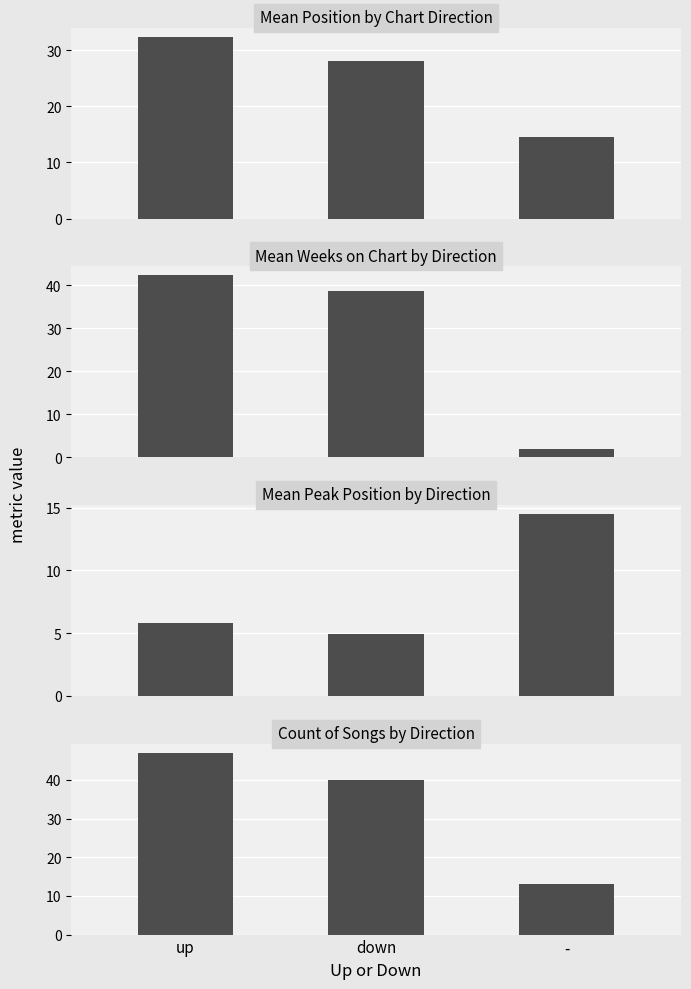

Which series has the largest total across all categories?

Count